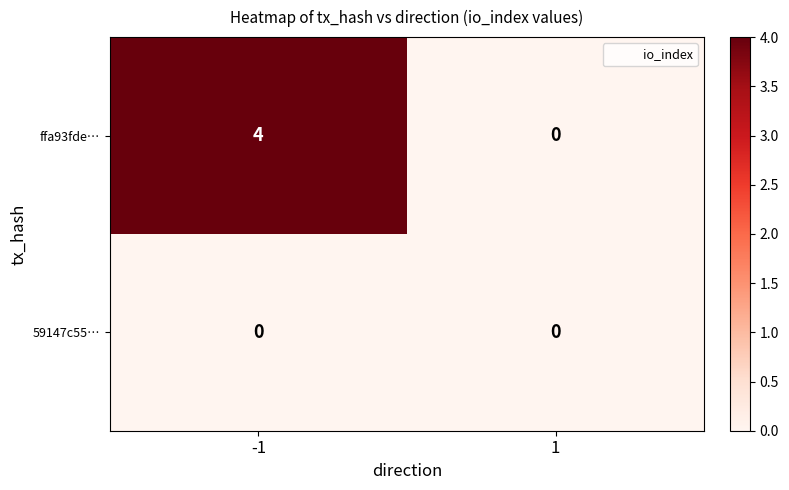

The value of 59147c55… at -1 is 0. True or false?

True